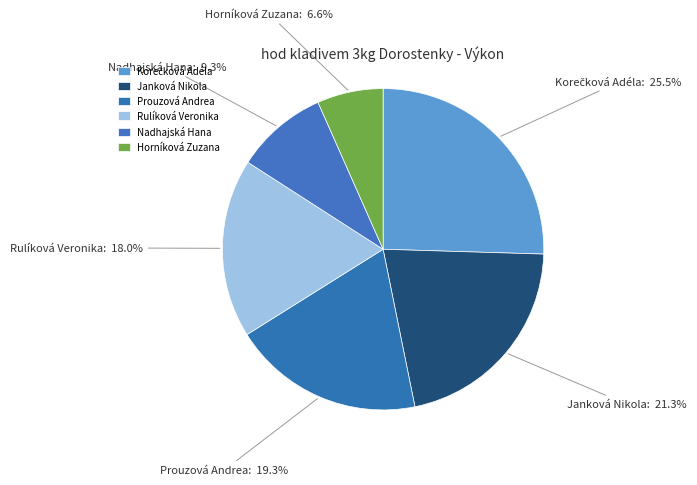

How much of the chart is everything except Janková Nikola?

78.7%